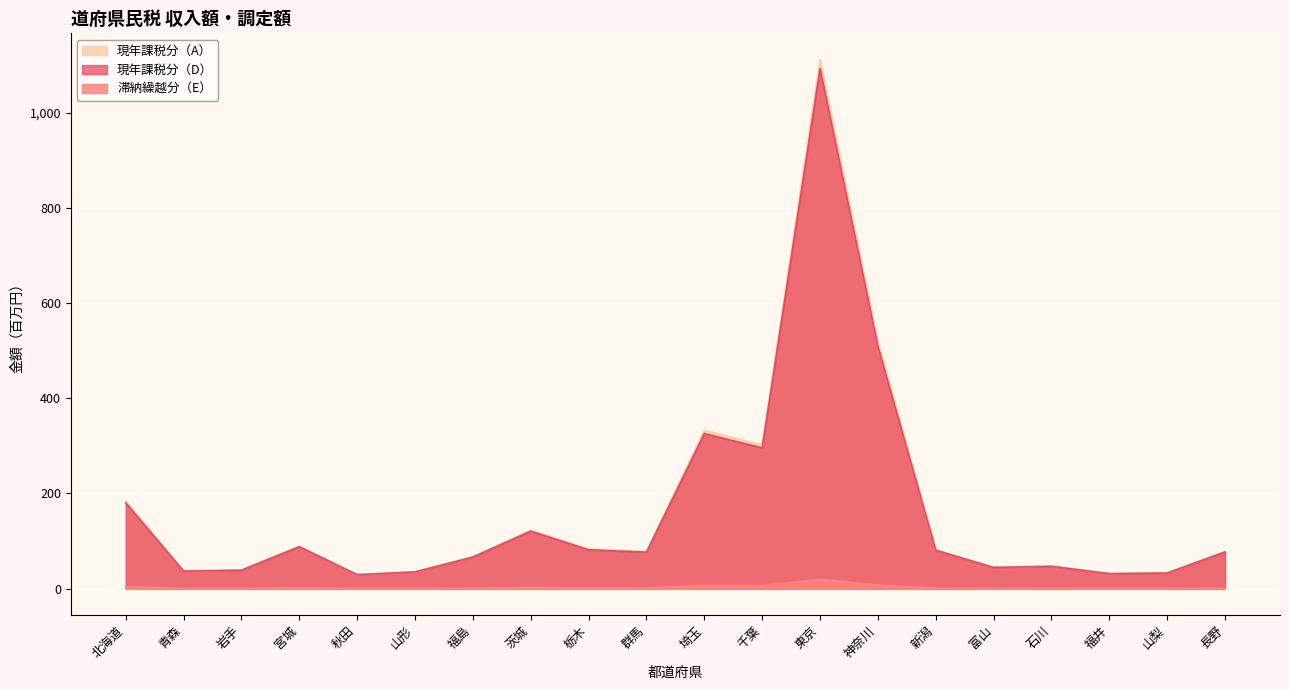

Is it true that 滞納繰越分（E） equals 0.6 at 山梨?

True